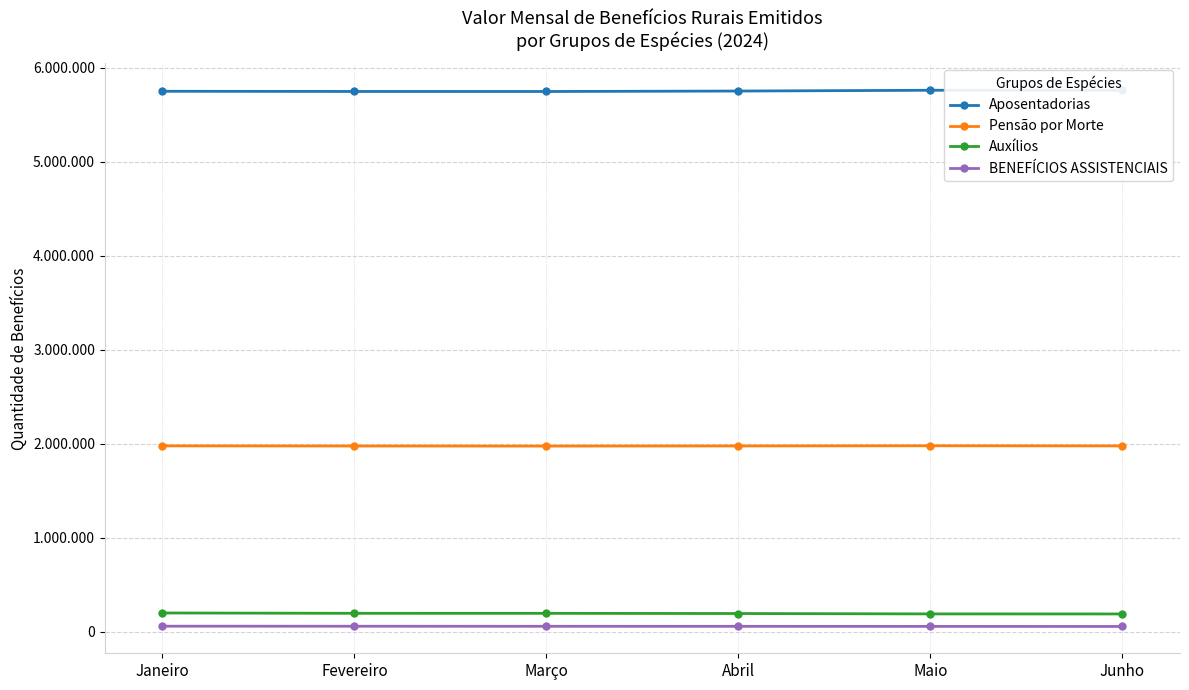

Does the chart have visible grid lines?

Yes